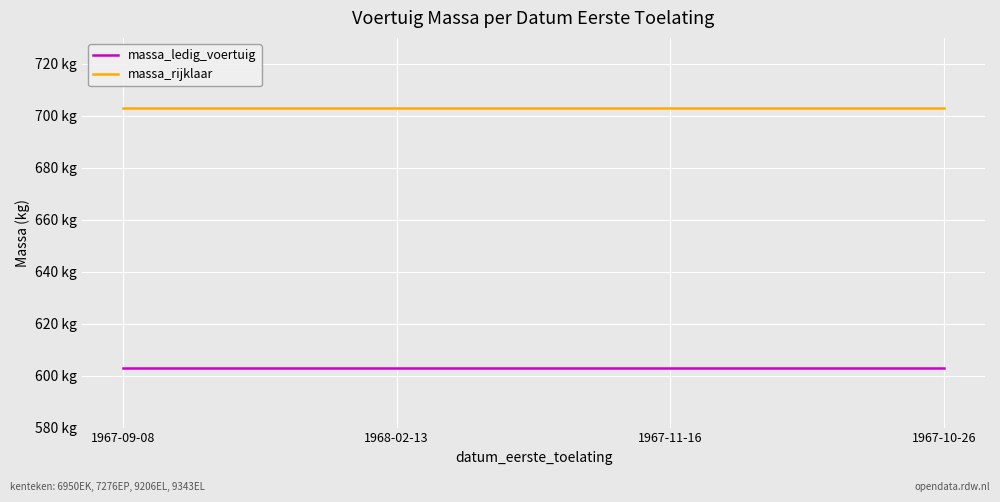

Does the chart display data point markers on the line(s)?

No